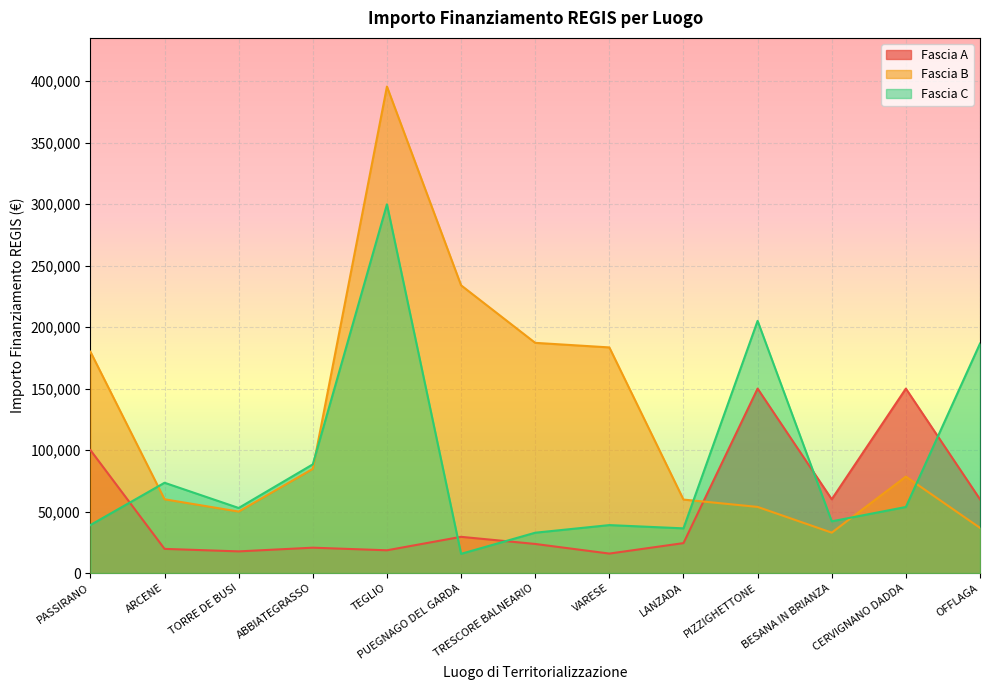

How many data points does each series have?

13